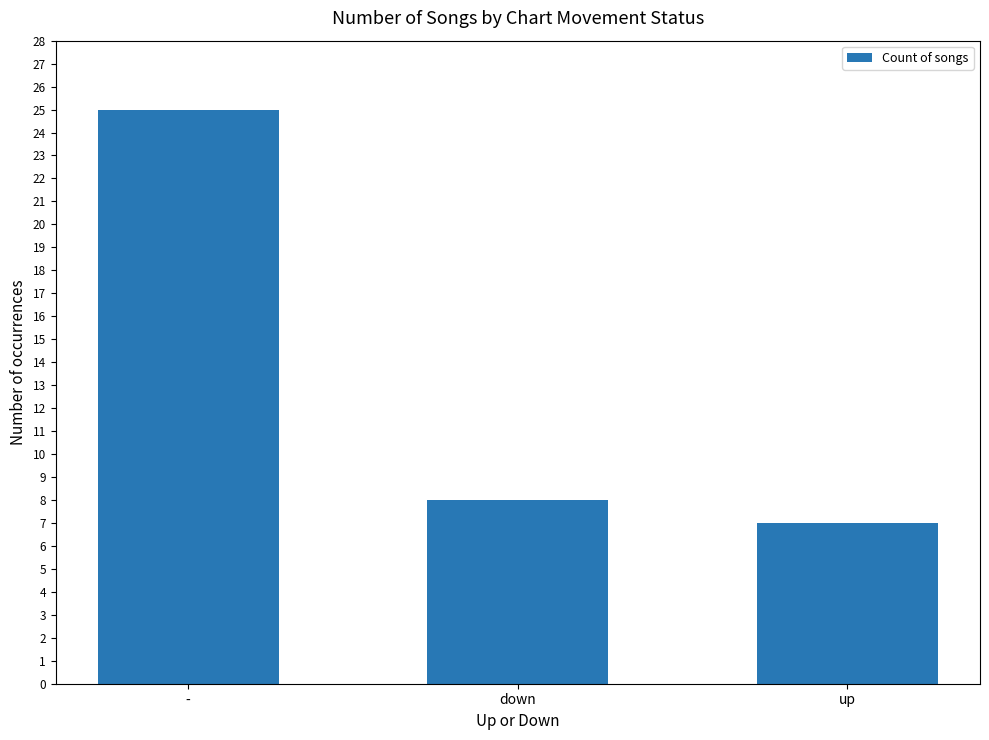

How many data points are less than 8?

1